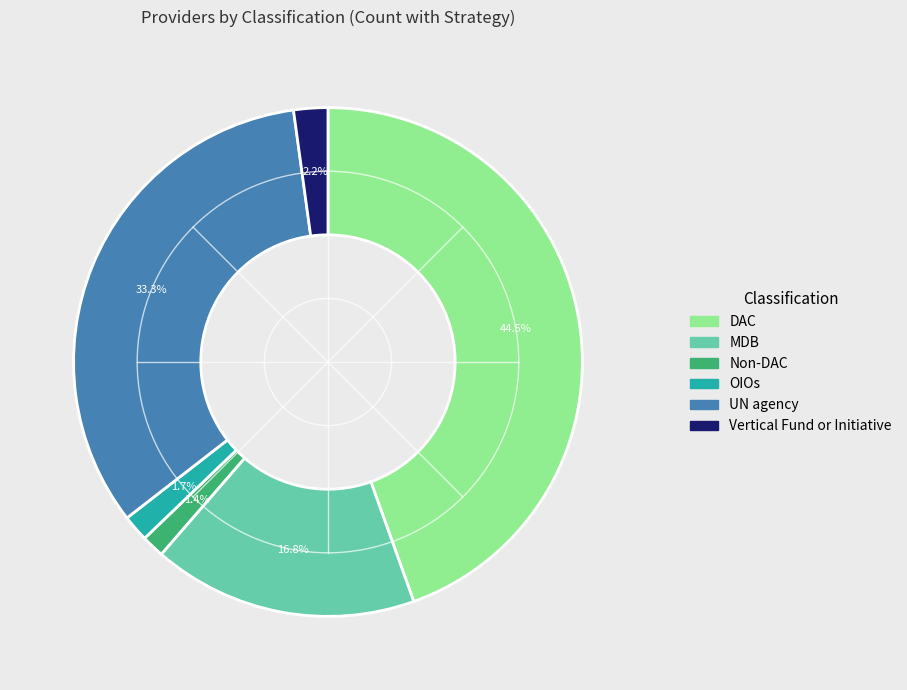

The MDB slice represents 7% of the pie. True or false?

False